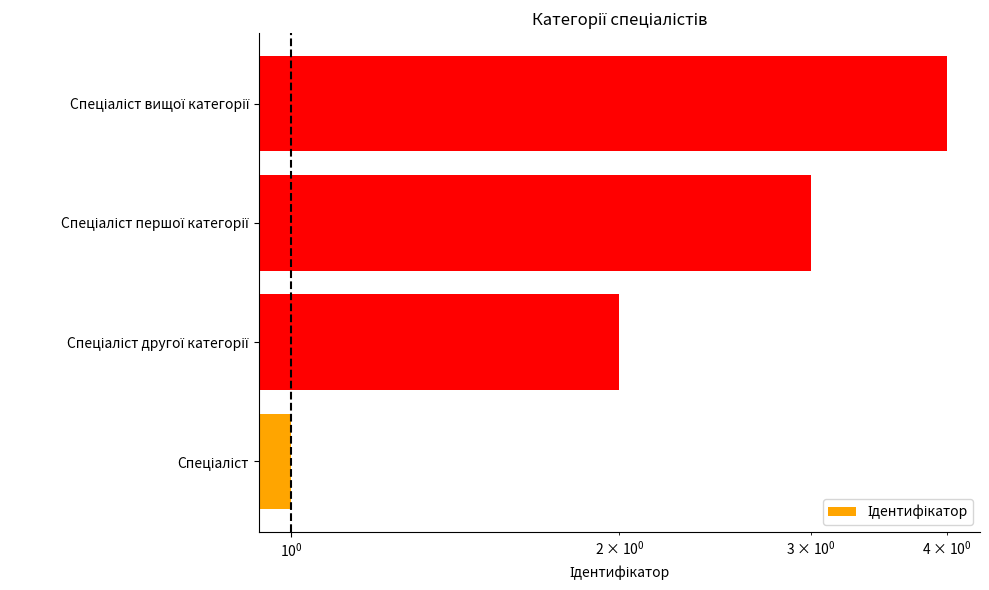

Reading left to right, list all the values displayed in this chart.

1	2	3	4